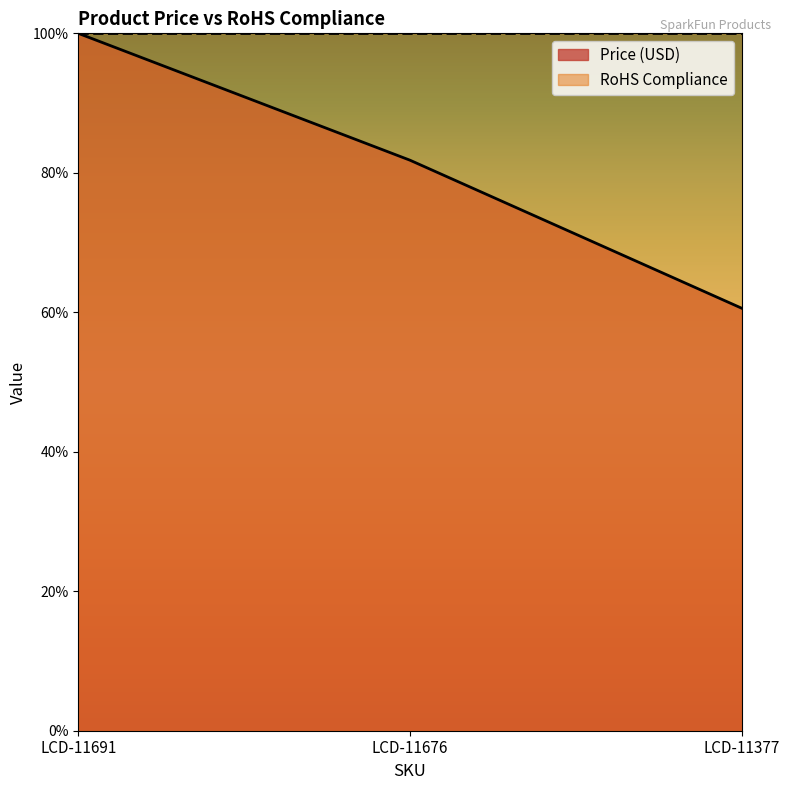

Where is the data nearest to the value 80?

LCD-11676